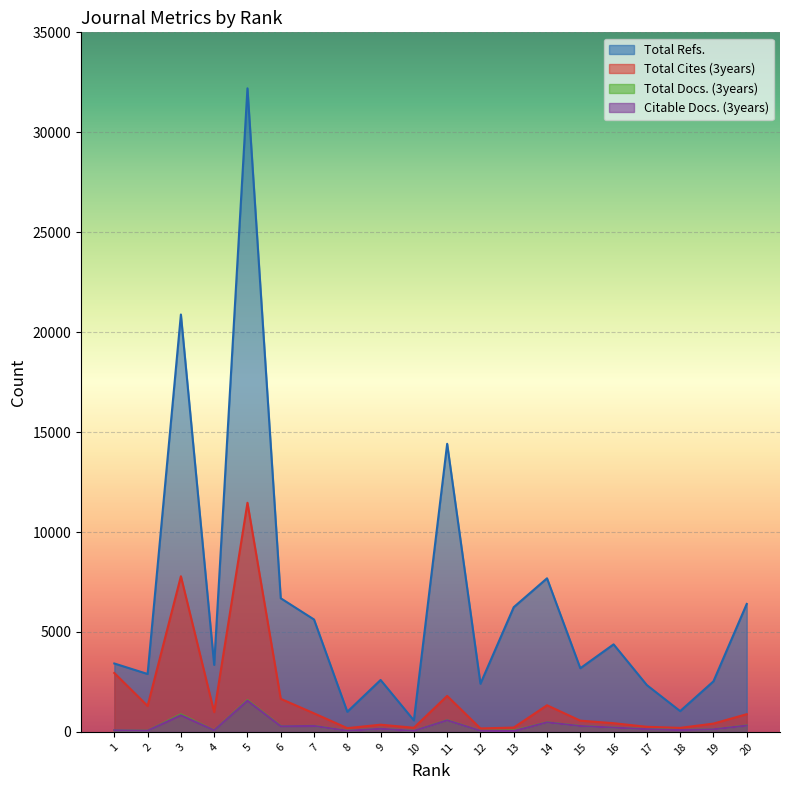

What is the average value of the Total Refs. series?

6493